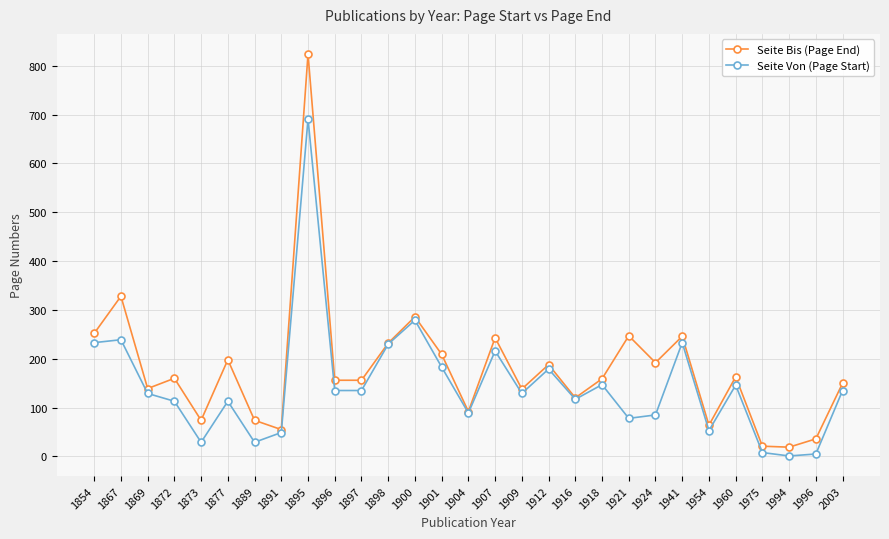

What is the average value of the Seite Bis (Page End) series?

180